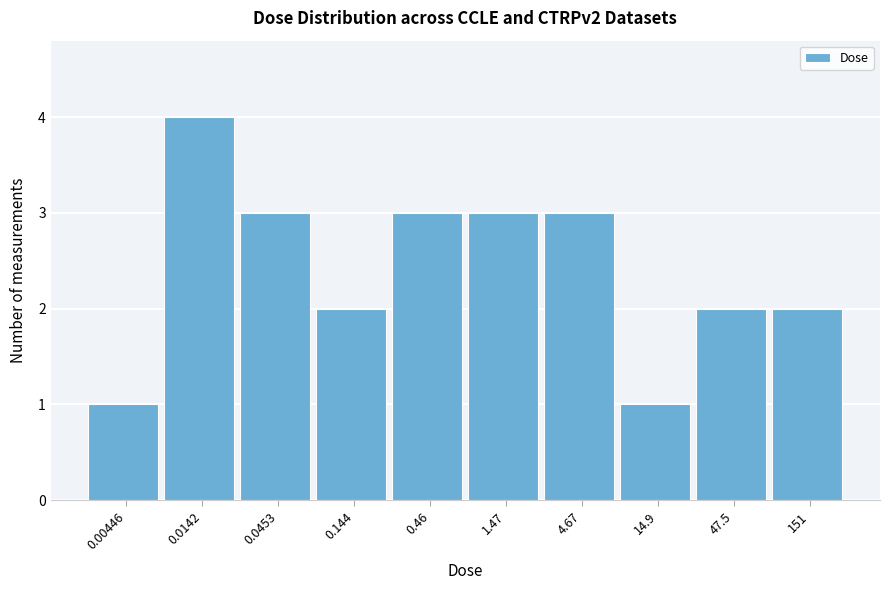

Reading left to right, list all the values displayed in this chart.

0.00446=1	0.0142=4	0.0453=3	0.144=2	0.46=3	1.47=3	4.67=3	14.9=1	47.5=2	151=2